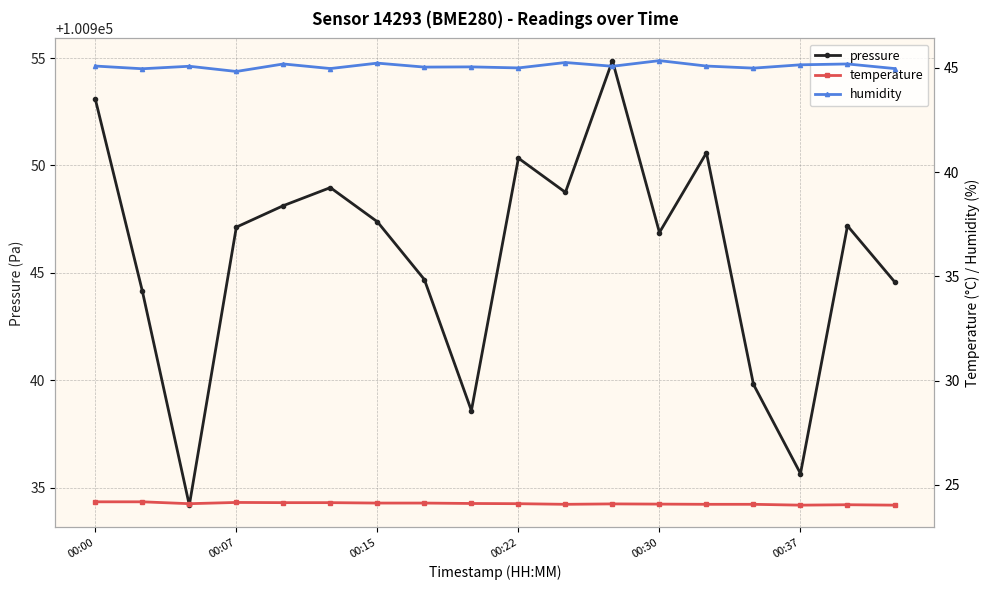

What is the minimum value shown in the chart?

24.0